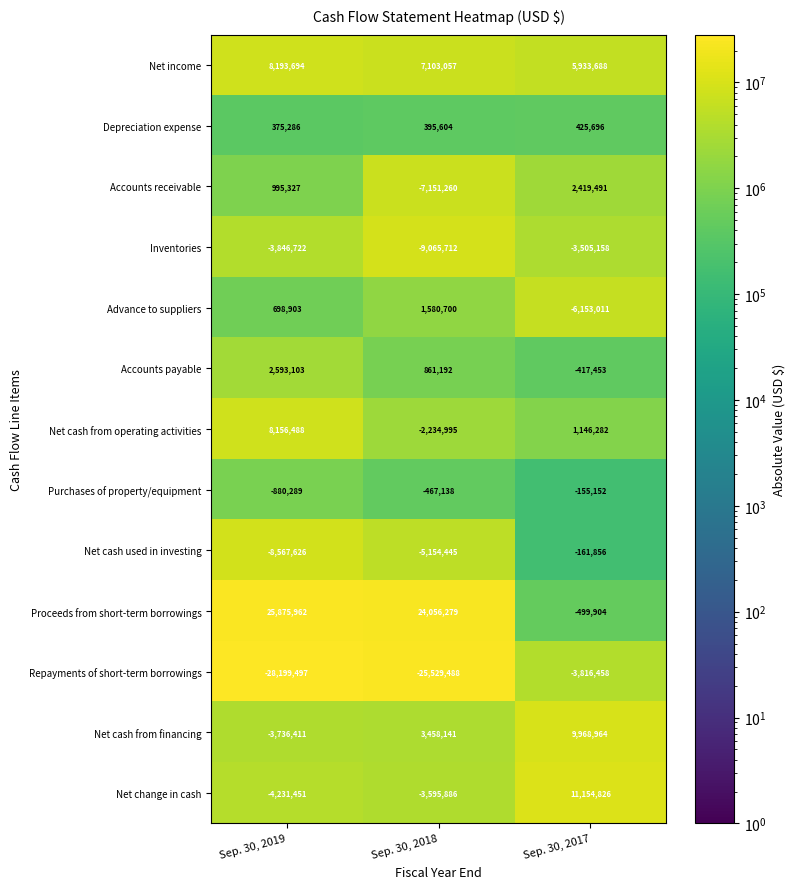

How many data points in Accounts payable are less than 861192?

1